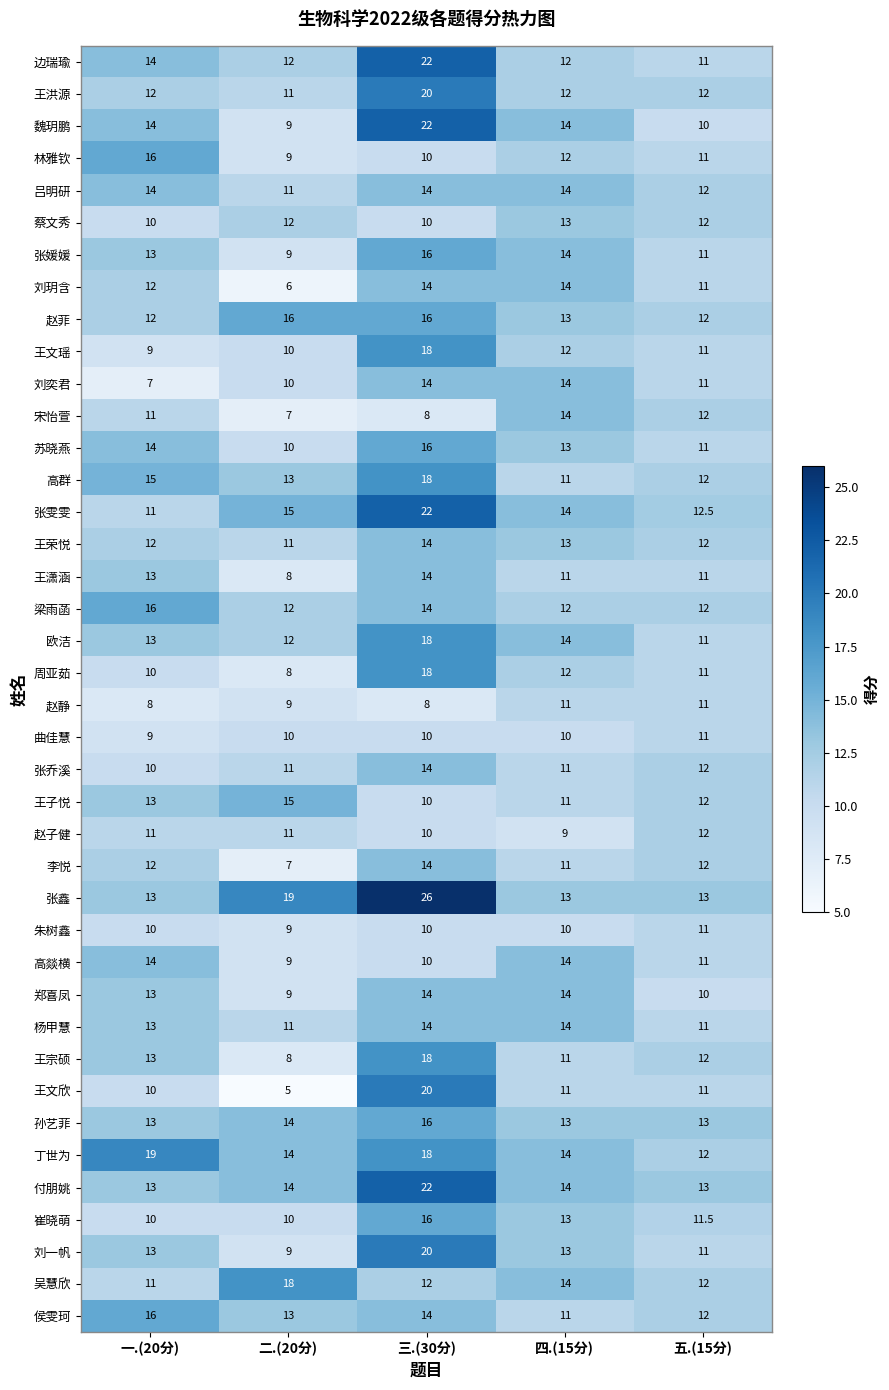

Is it true that 付朋姚 equals 13.0 at 五.(15分)?

True